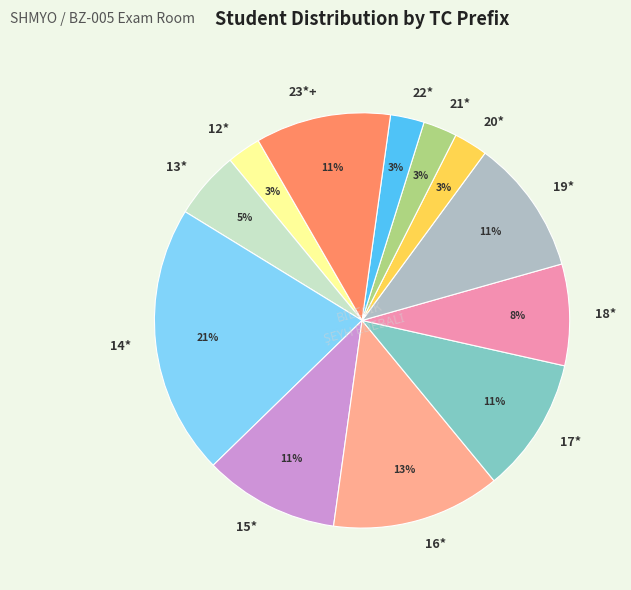

Combined, do 15* and 19* account for over 50%?

No